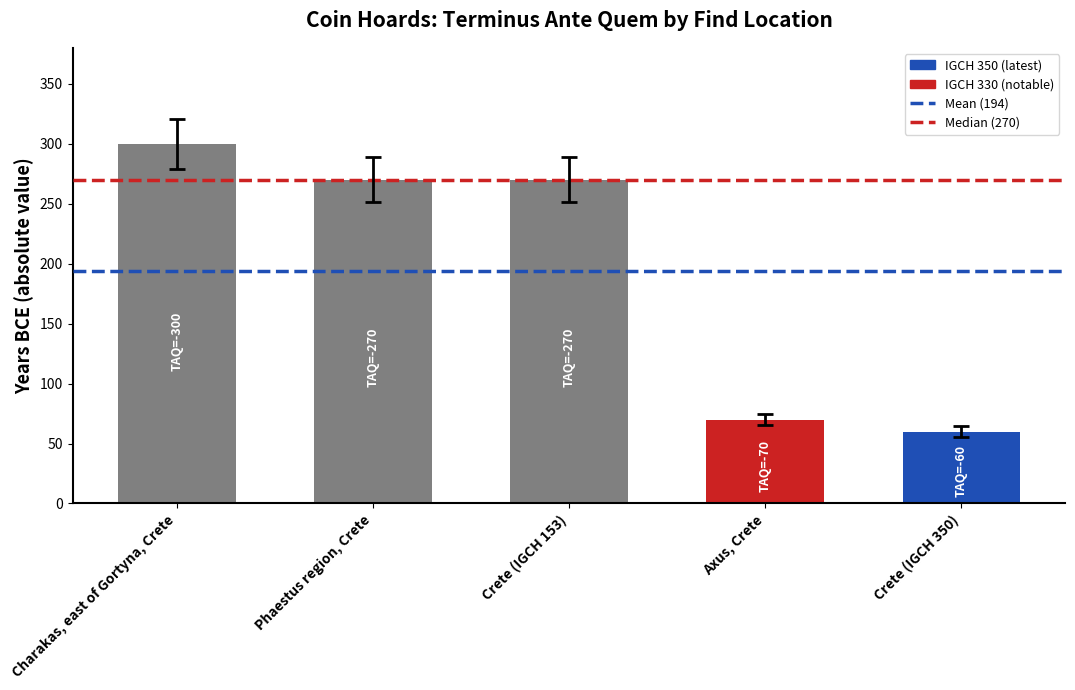

Read the value at Charakas, east of Gortyna, Crete.

-300